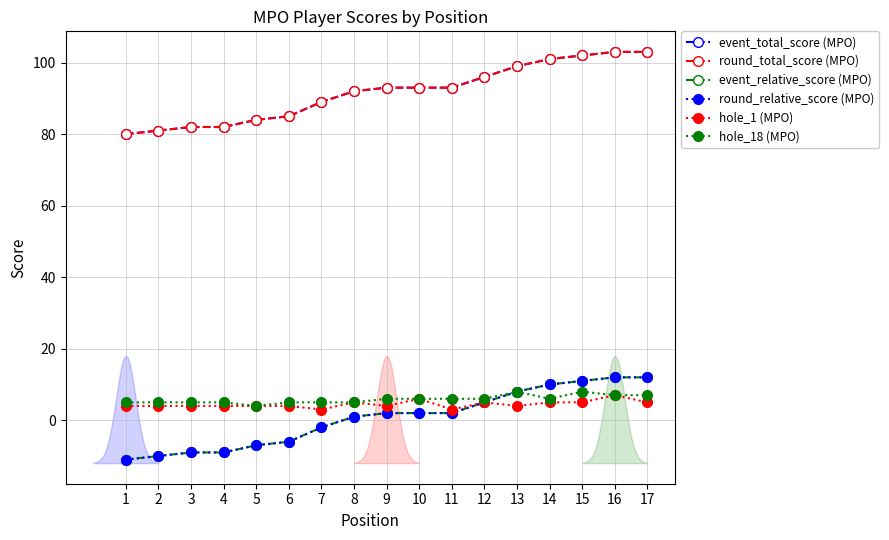

How many data points in hole_1 (MPO) are above 4?

7